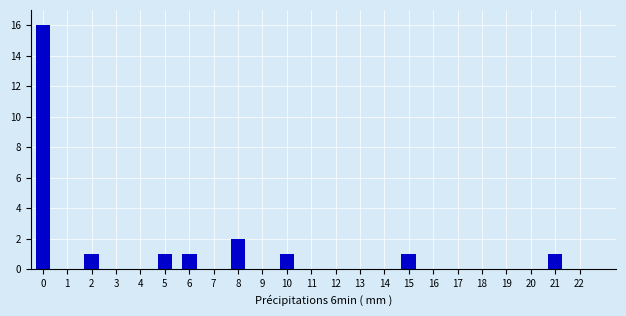

Reading left to right, extract all data points from this chart.

0=16	1=0	2=1	3=0	4=0	5=1	6=1	7=0	8=2	9=0	10=1	11=0	12=0	13=0	14=0	15=1	16=0	17=0	18=0	19=0	20=0	21=1	22=0